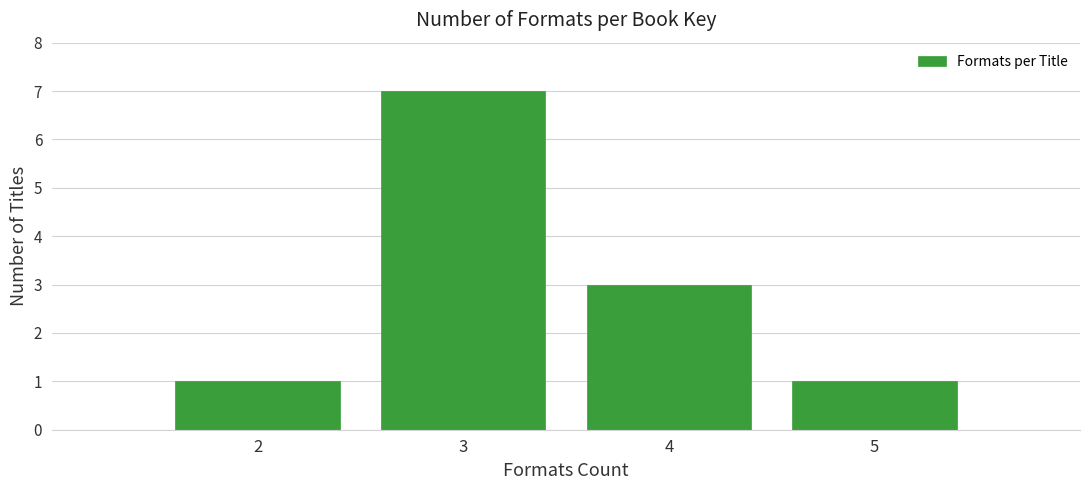

Reading left to right, what are all the values shown in this chart?

2=1	3=7	4=3	5=1